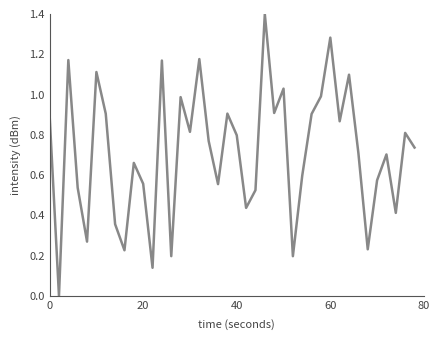

What is the greatest value displayed?

1.4